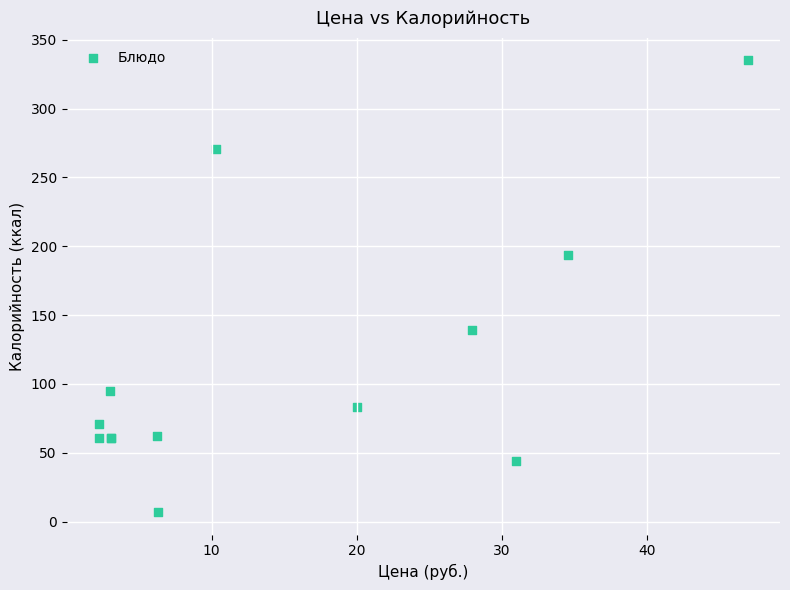

What Y value in the scatter plot is closest to 171?

194